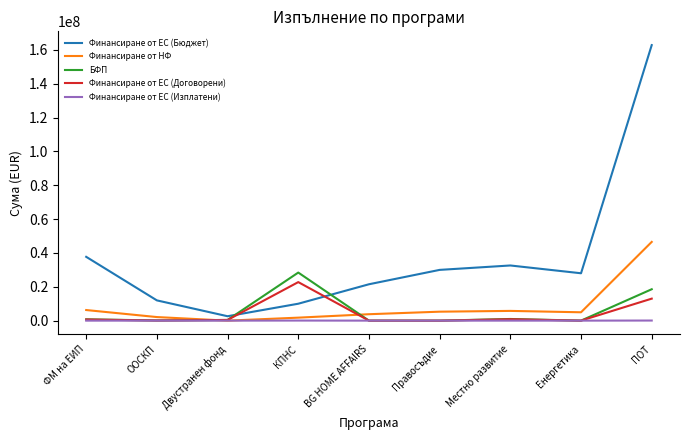

How many times do Финансиране от ЕС (Бюджет) and Финансиране от ЕС (Договорени) cross each other?

2